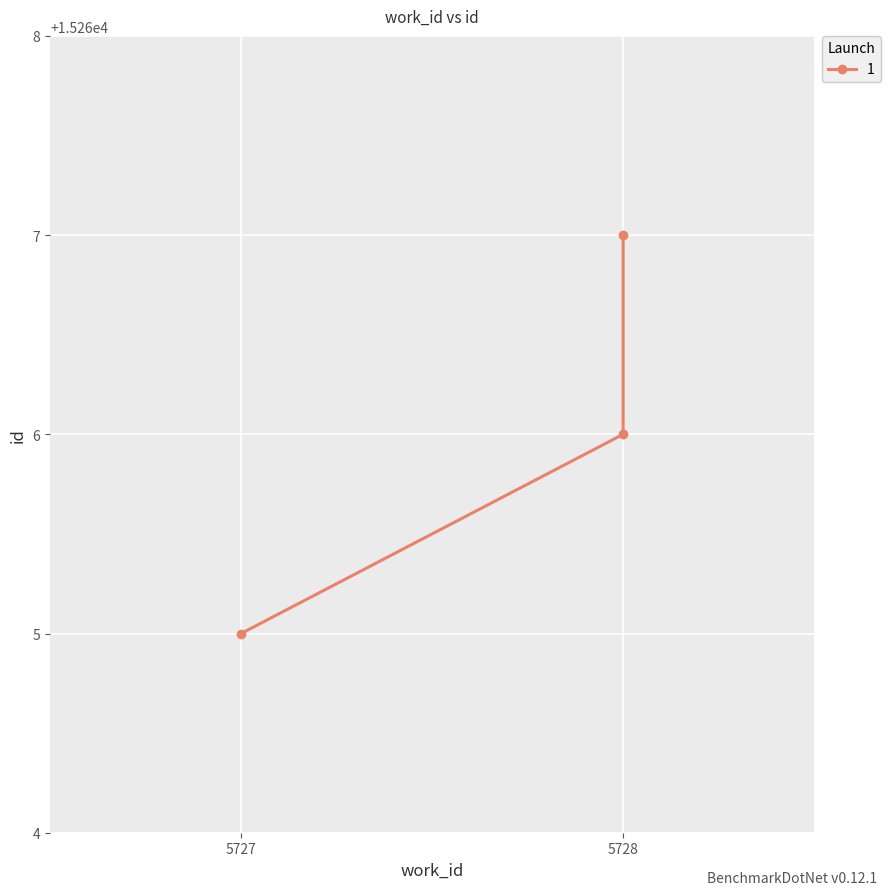

What is the greatest value displayed?

15267